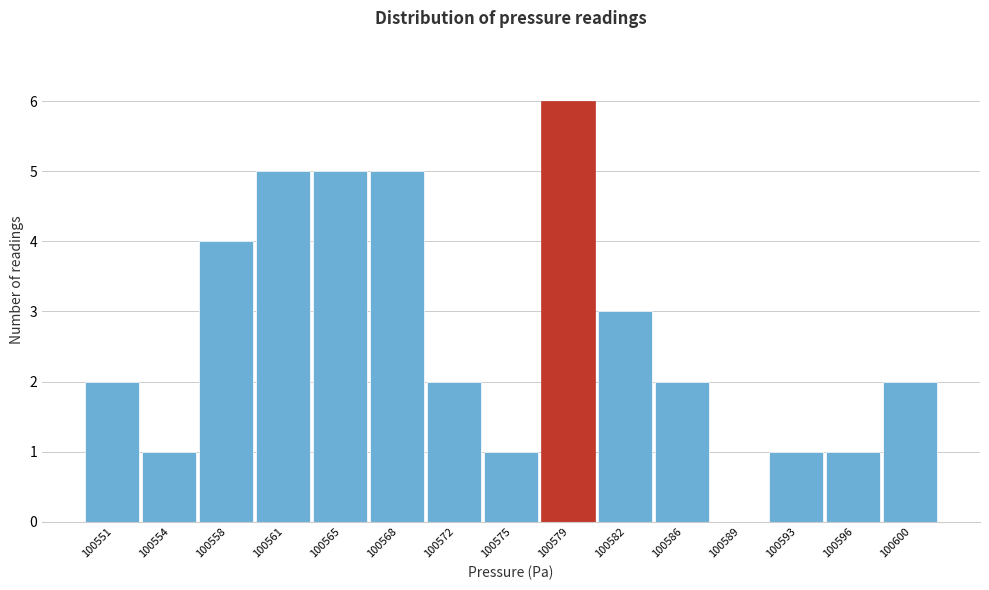

Reading left to right, extract all data points from this chart.

100551=2	100554=1	100558=4	100561=5	100565=5	100568=5	100572=2	100575=1	100579=6	100582=3	100586=2	100589=0	100593=1	100596=1	100600=2